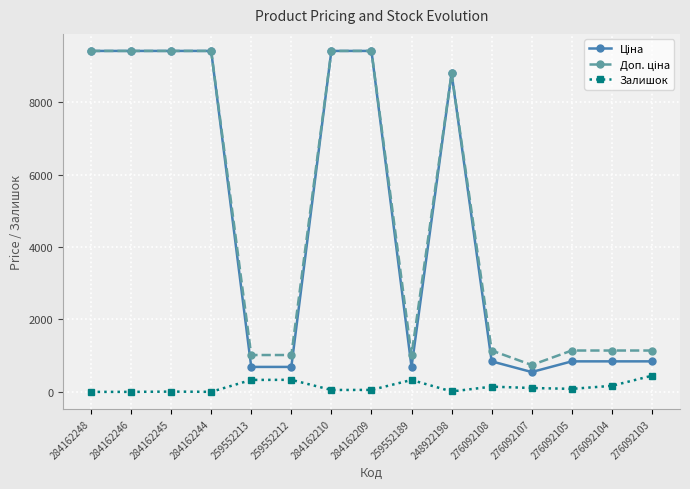

True or false: Залишок has more than 1 interior local peaks.

True